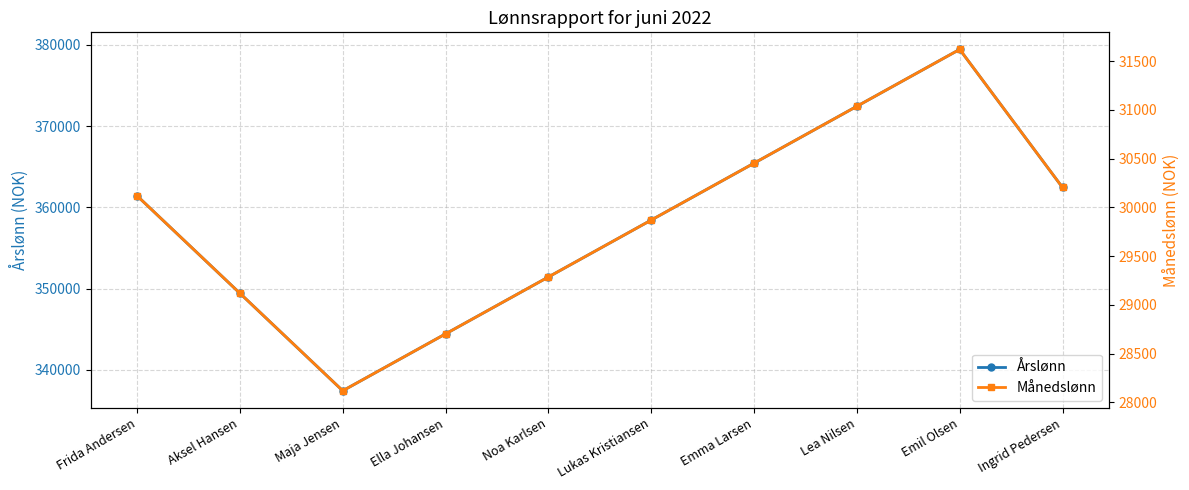

What are all the series names shown in the legend?

Årslønn, Månedslønn